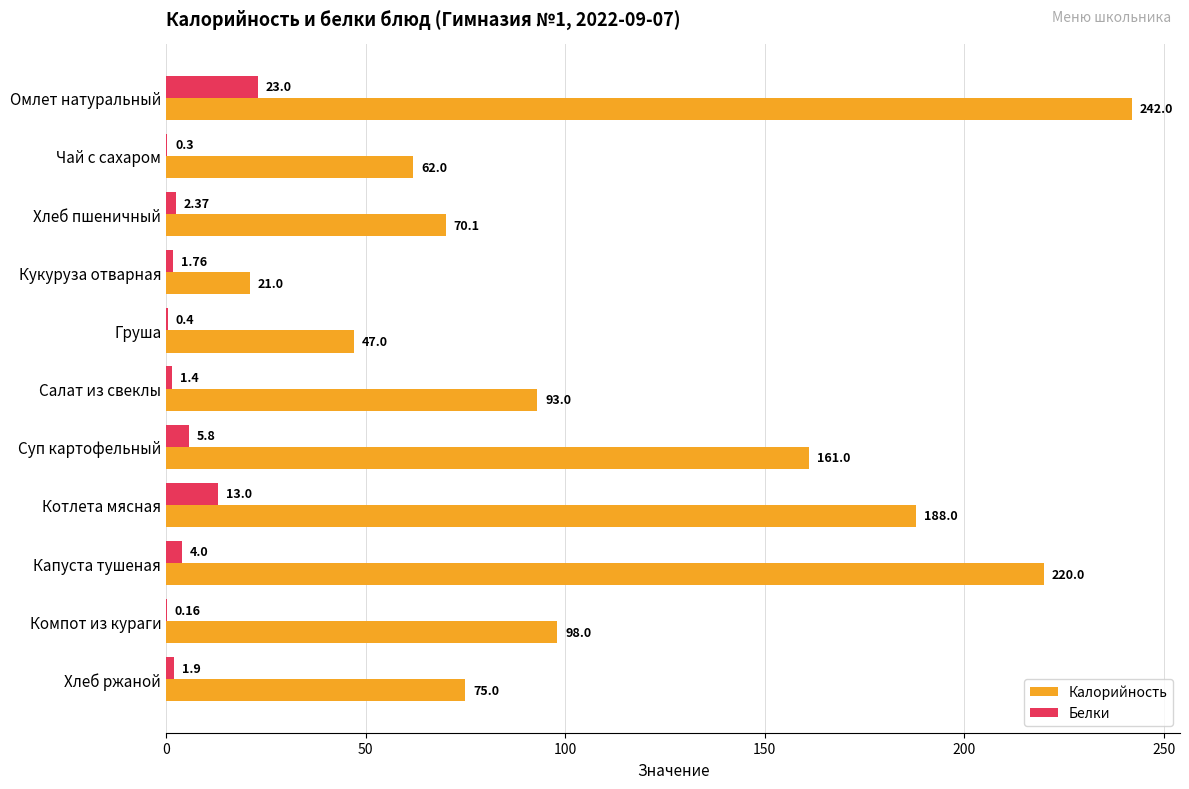

Between Чай с сахаром and Компот из кураги, which series saw the biggest shift?

Калорийность